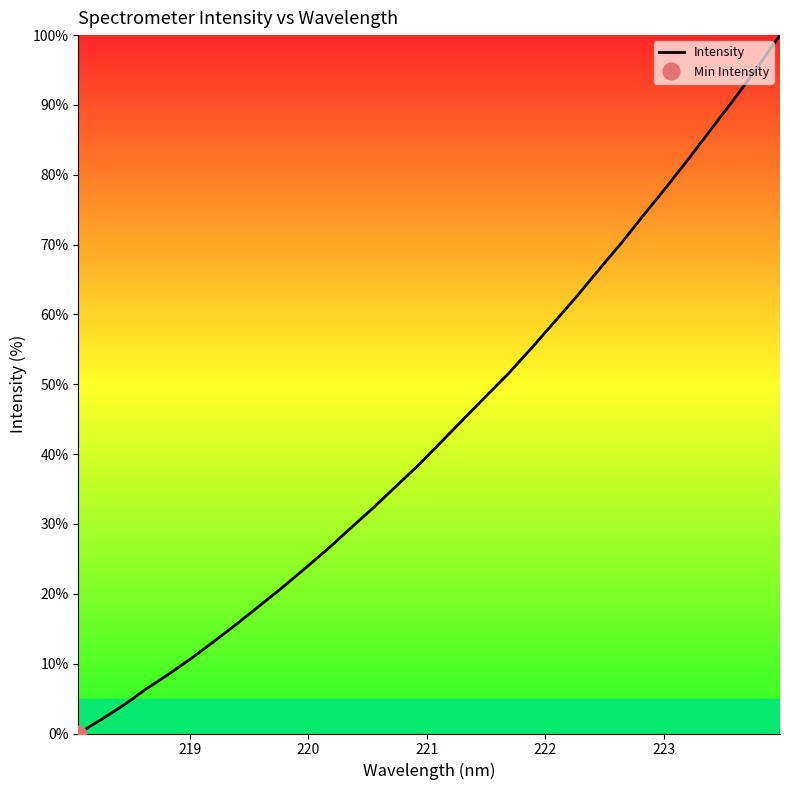

Reading left to right, list all the values displayed in this chart.

0.0	2.0	4.1	6.4	8.5	10.8	13.2	15.7	18.3	20.9	23.6	26.4	29.4	32.3	35.3	38.4	41.7	45.0	48.3	51.6	55.1	58.8	62.5	66.5	70.3	74.4	78.3	82.5	86.7	91.0	95.4	100.0